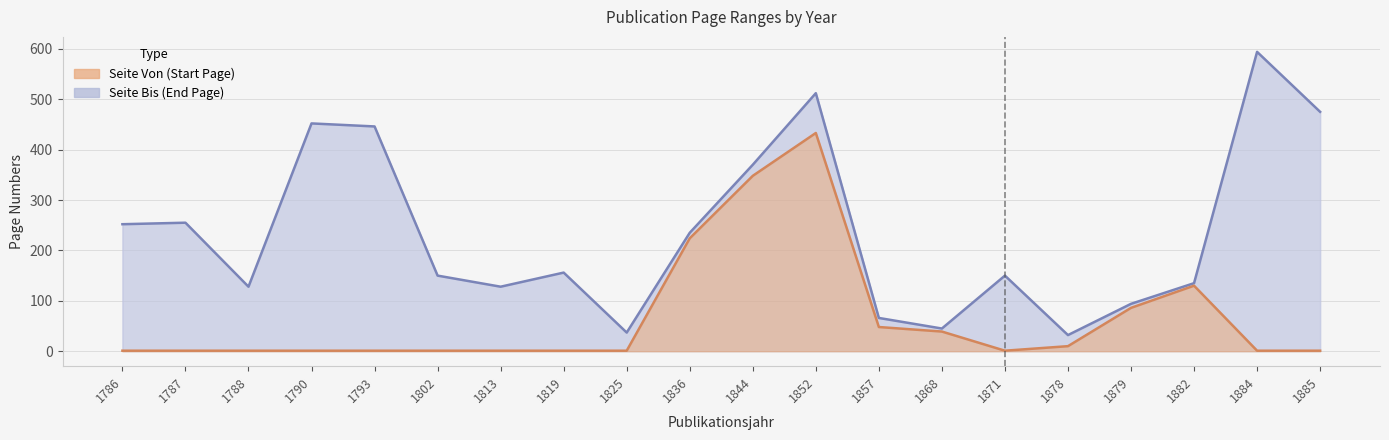

What is the maximum value for Seite Bis?

594